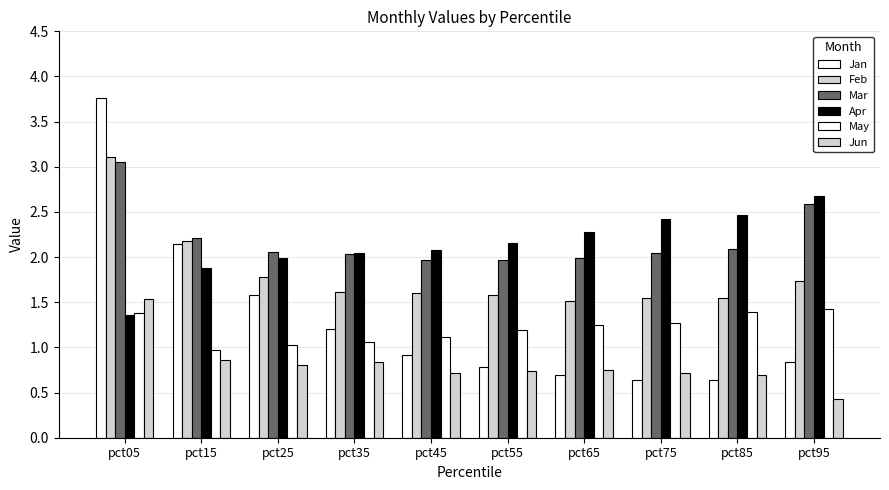

Count the number of data series in this chart.

6